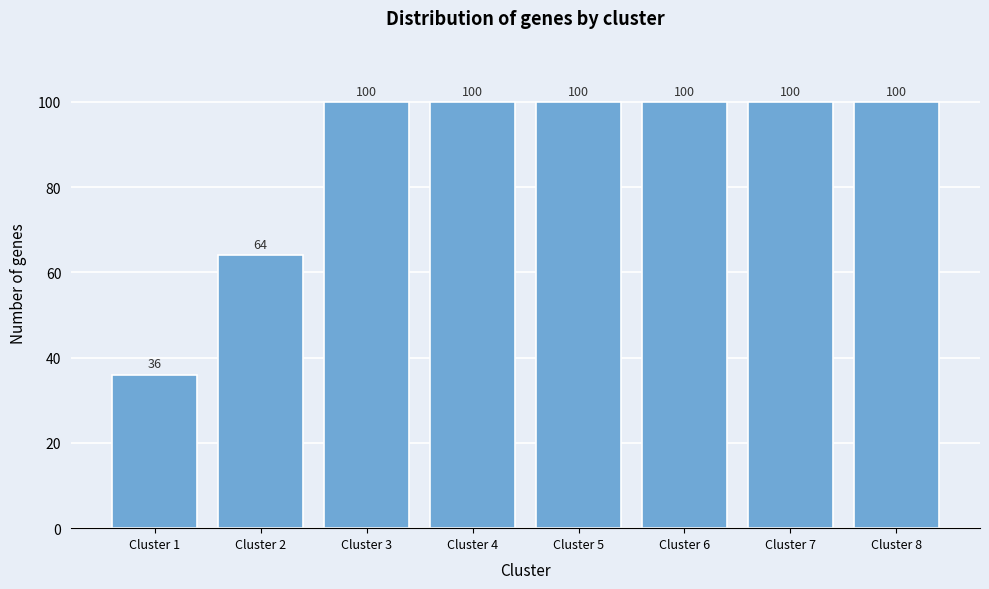

Reading left to right, list all the values displayed in this chart.

Cluster 1=36	Cluster 2=64	Cluster 3=100	Cluster 4=100	Cluster 5=100	Cluster 6=100	Cluster 7=100	Cluster 8=100